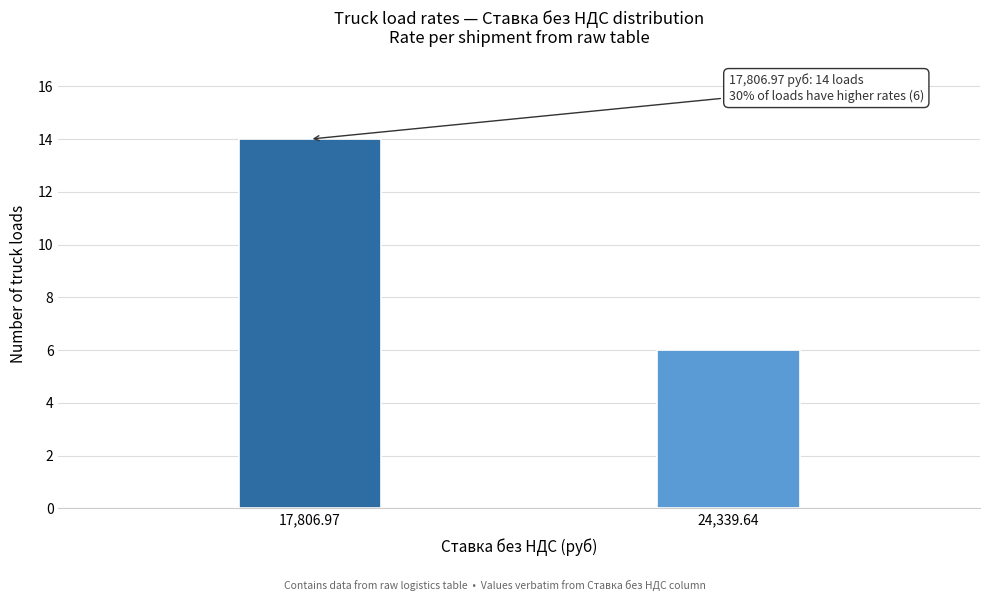

Reading left to right, extract all data points from this chart.

17,806.97=14	24,339.64=6